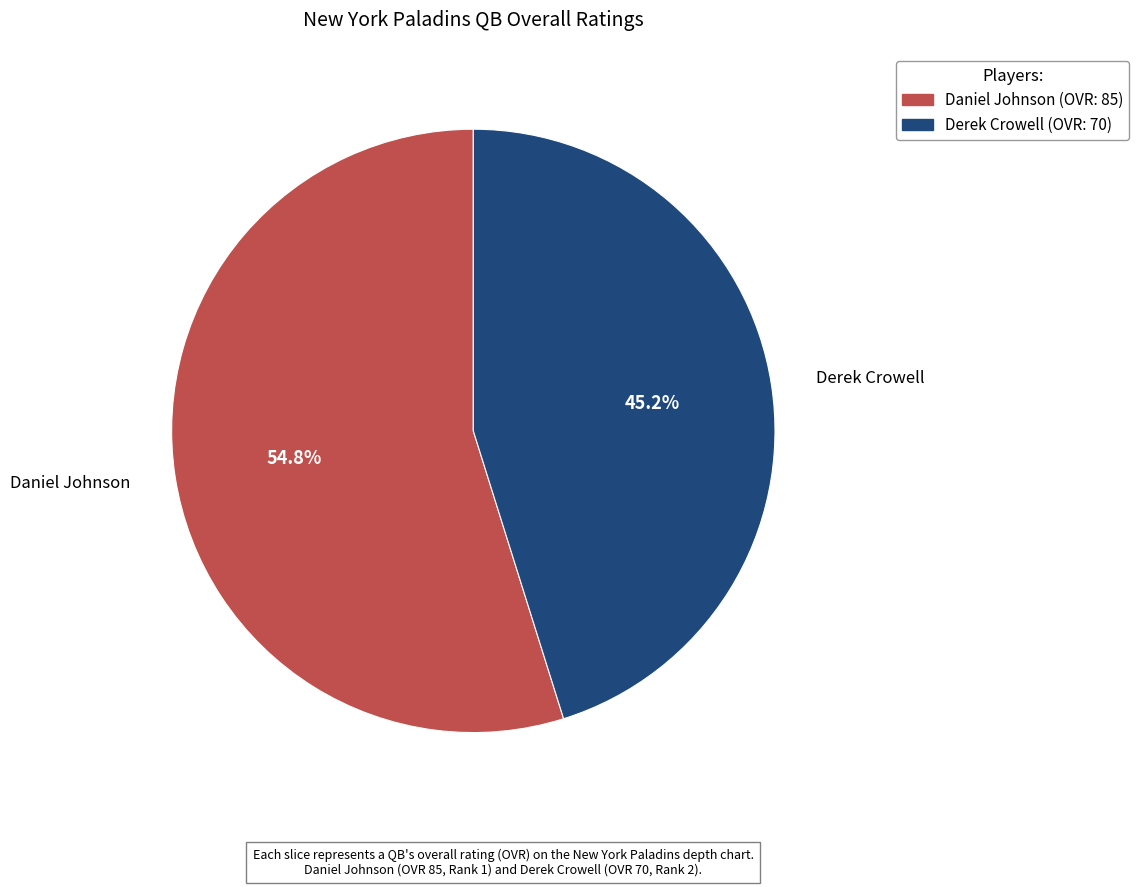

What is the smallest slice in the pie chart?

Derek Crowell